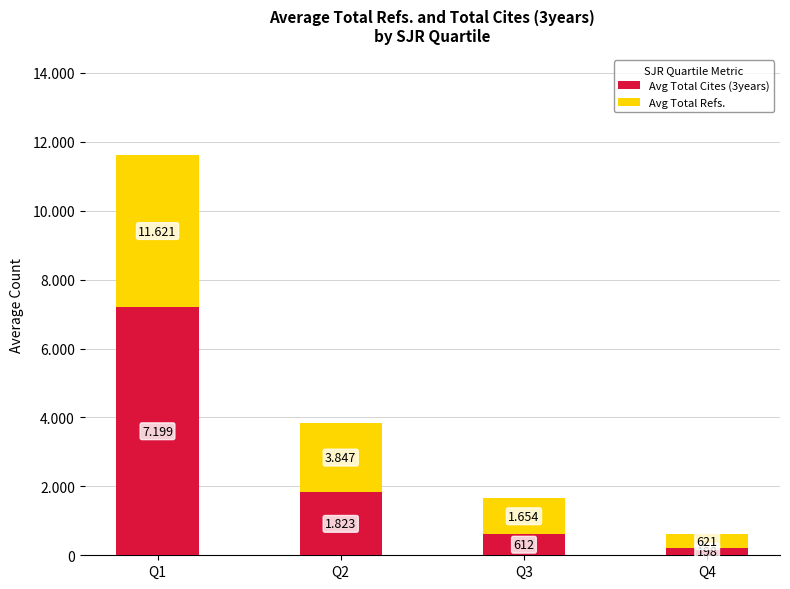

Does the chart contain any negative values?

No